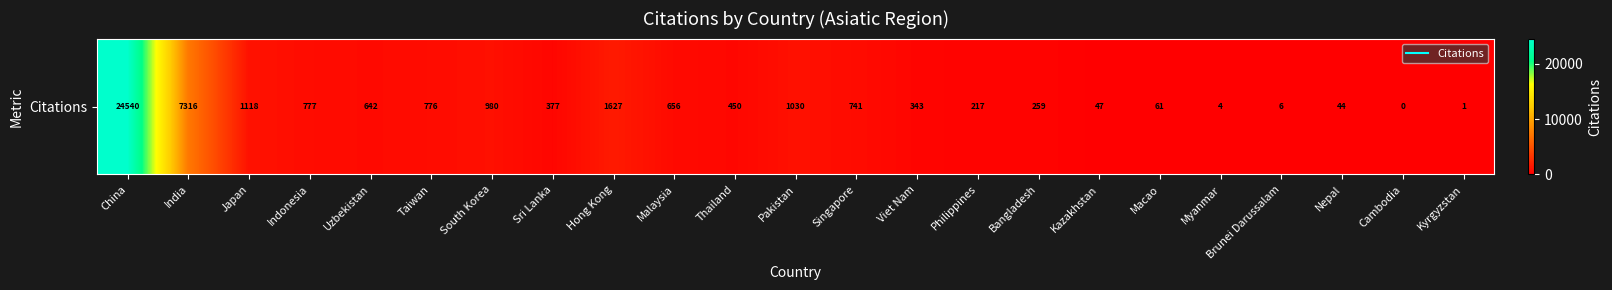

Rank the categories by value from lowest to highest.

Cambodia, Kyrgyzstan, Myanmar, Brunei Darussalam, Nepal, Kazakhstan, Macao, Philippines, Bangladesh, Viet Nam, Sri Lanka, Thailand, Uzbekistan, Malaysia, Singapore, Taiwan, Indonesia, South Korea, Pakistan, Japan, Hong Kong, India, China